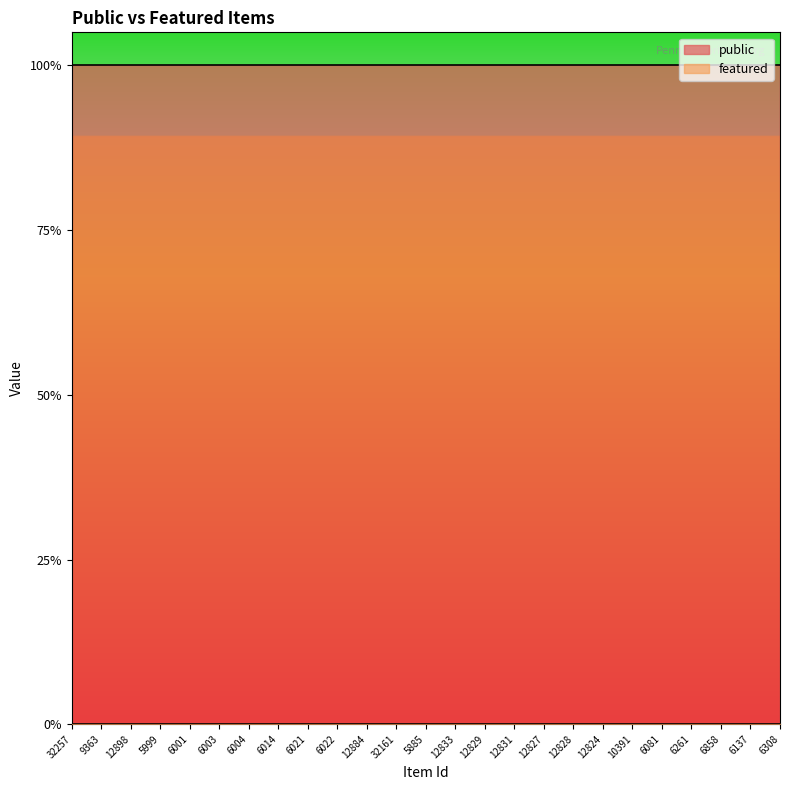

Which has a higher value, 5999 or 6858?

5999